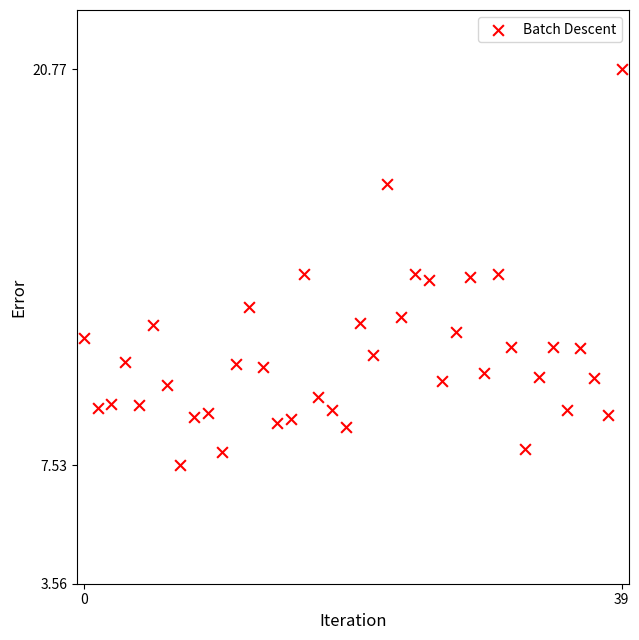

What is the range of Y values (max minus min)?

13.2